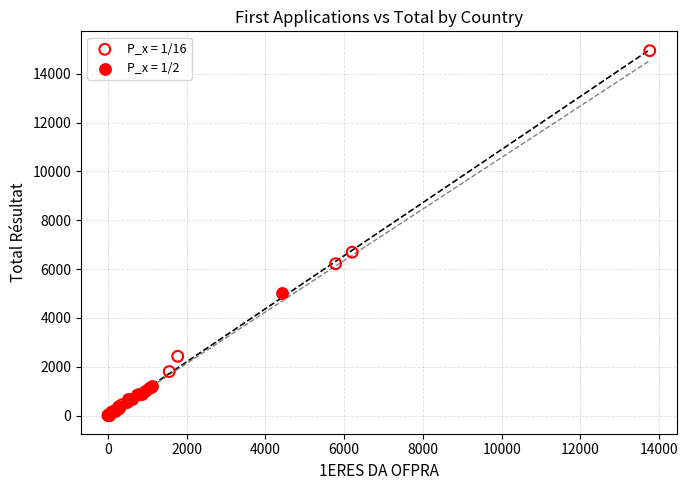

Which series has the largest Y range (max minus min)?

P_x = 1/16